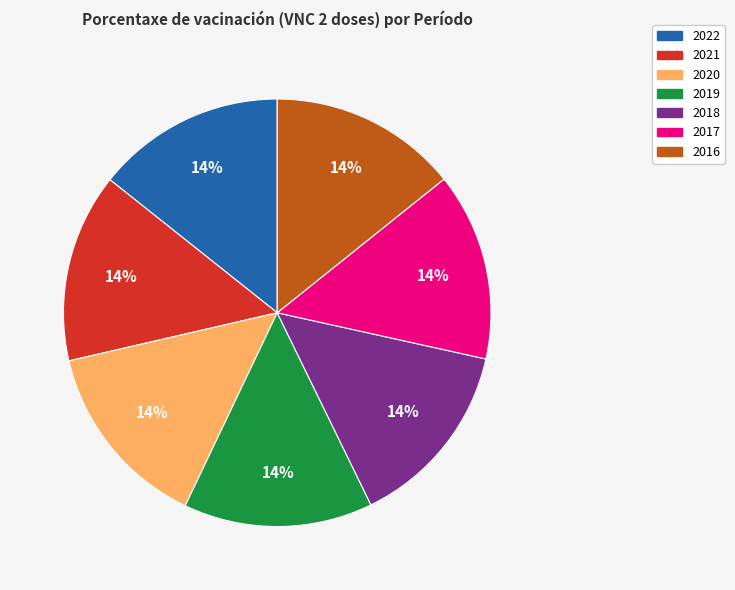

The 2016 slice represents 4% of the pie. True or false?

False